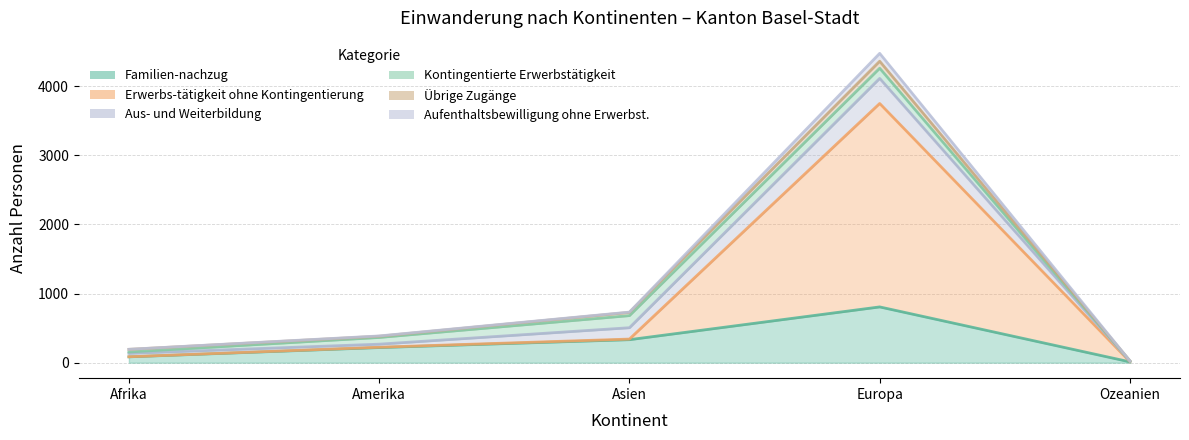

What is the label of the 2nd point from the right?

Europa